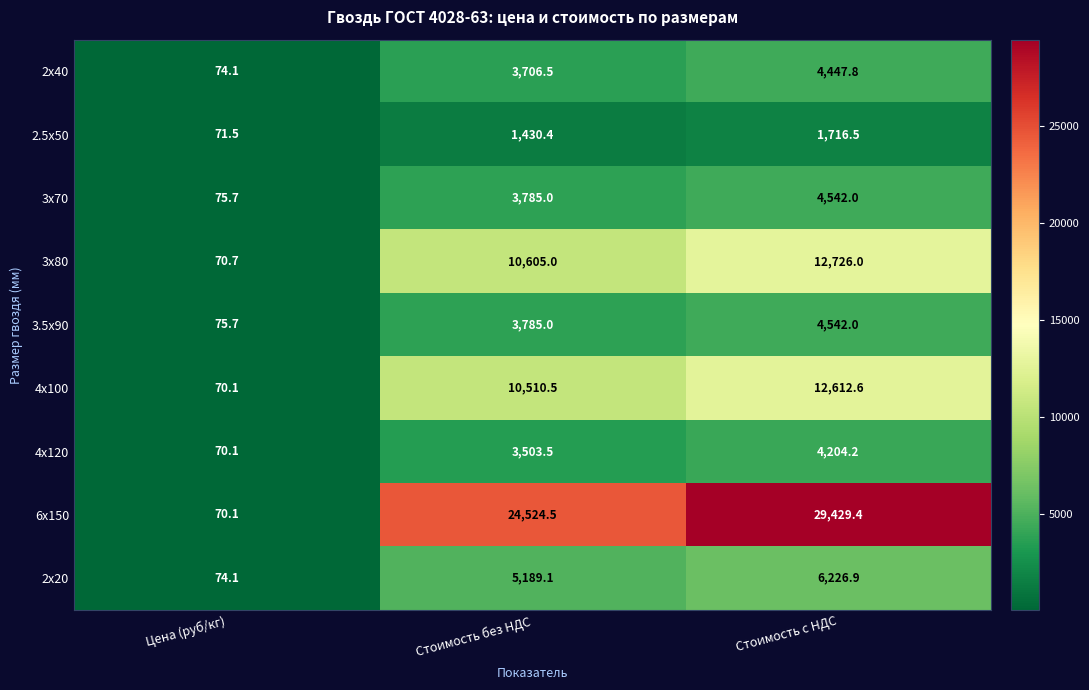

Which series has the largest range (max minus min)?

6x150